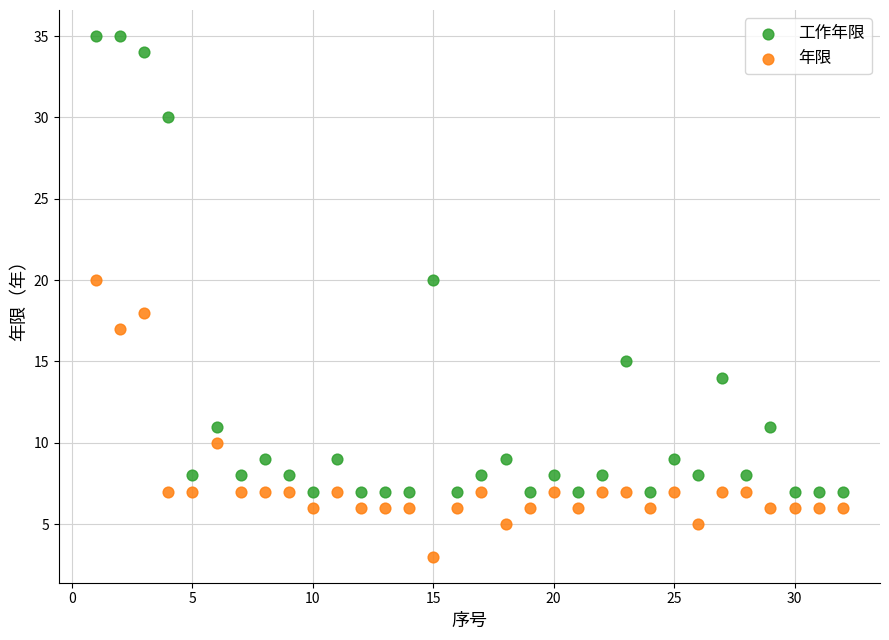

Which series has the largest Y range (max minus min)?

工作年限